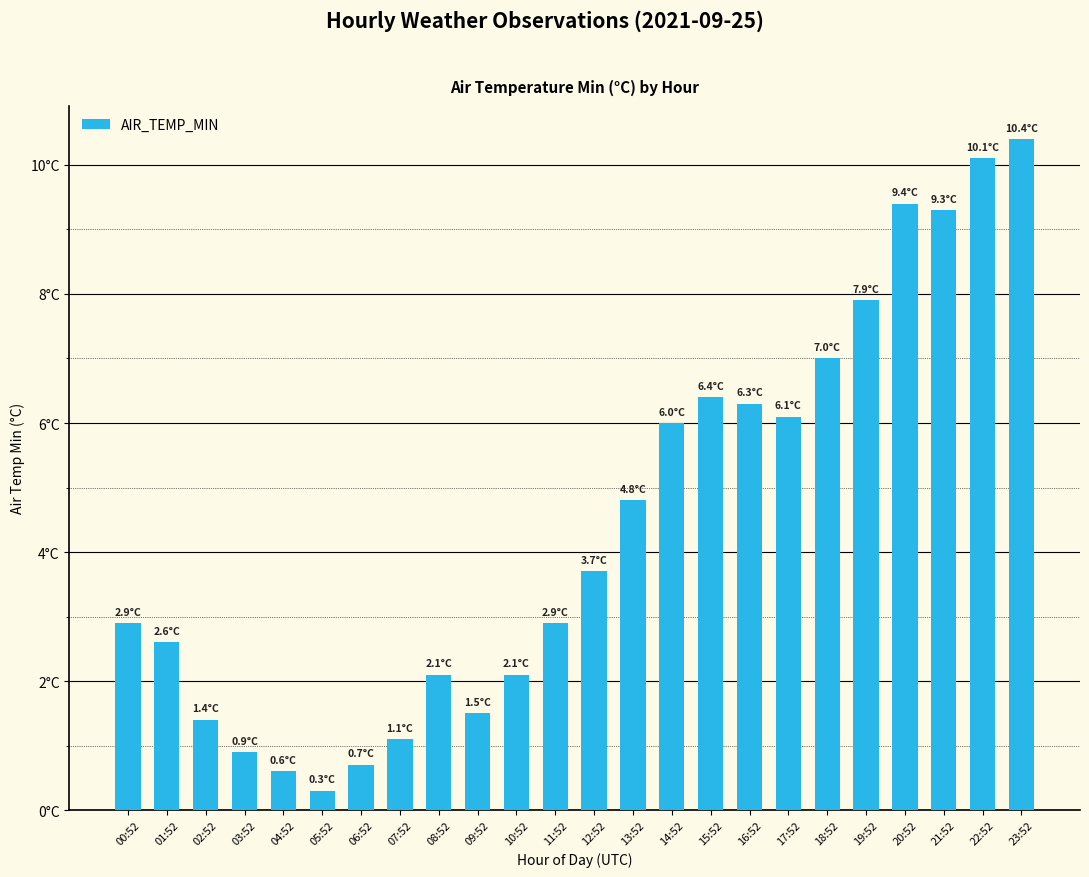

Rank the categories by value from highest to lowest.

23:52, 22:52, 20:52, 21:52, 19:52, 18:52, 15:52, 16:52, 17:52, 14:52, 13:52, 12:52, 00:52, 11:52, 01:52, 08:52, 10:52, 09:52, 02:52, 07:52, 03:52, 06:52, 04:52, 05:52